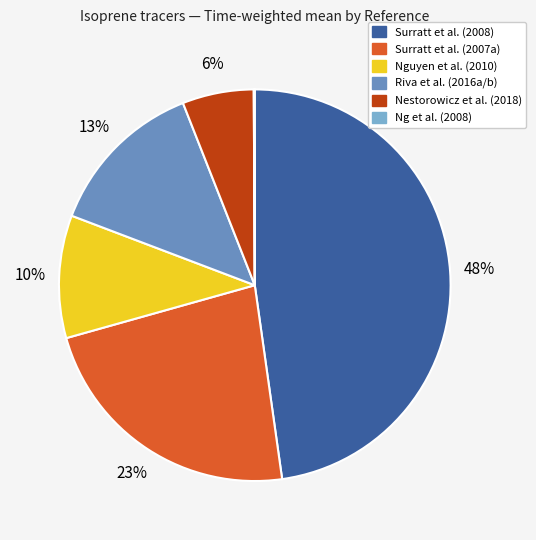

To the nearest percent, what is the difference between the largest and smallest slice percentages?

48%